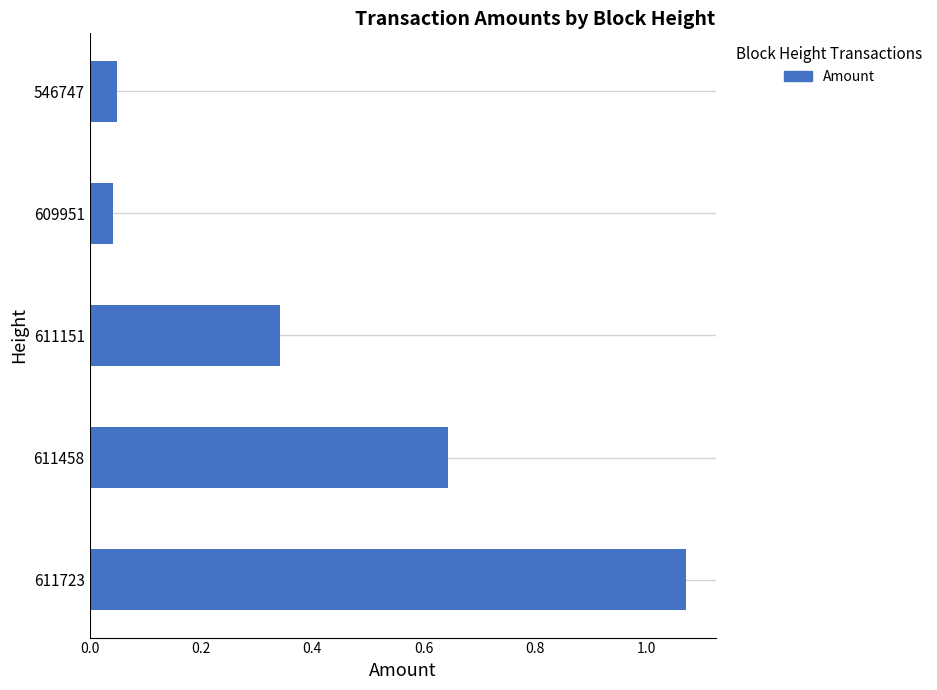

Between 611458 and 546747, which is larger?

611458